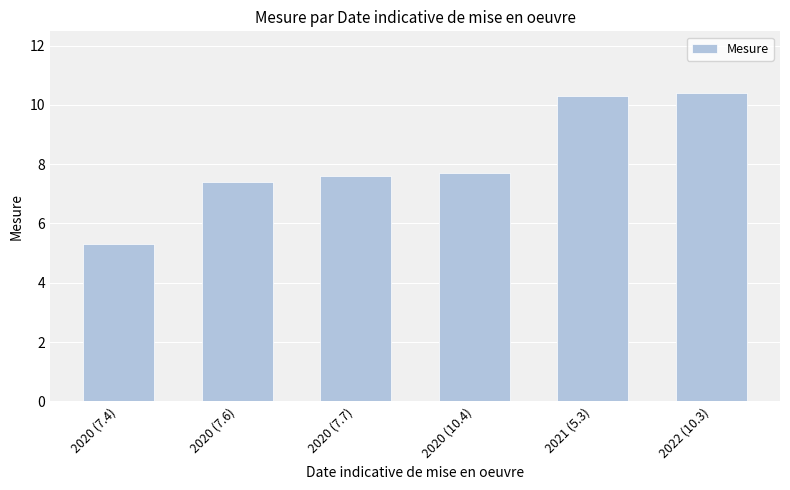

The value at 2020 (7.7) is 7.6. True or false?

True